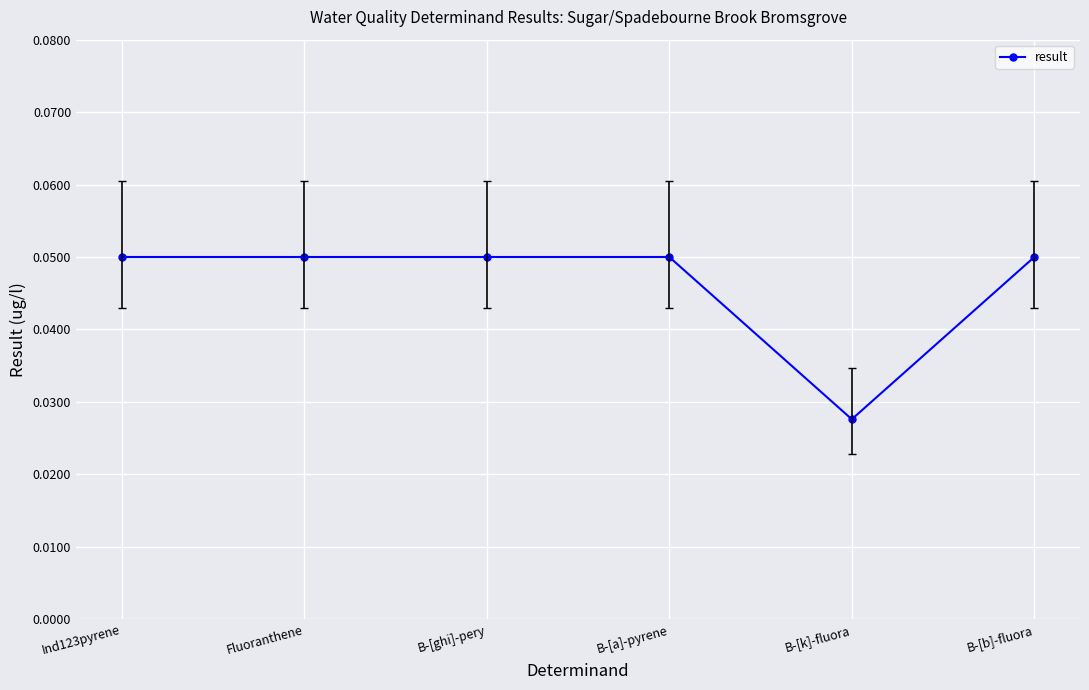

The chart shows a value of 0.0 at Fluoranthene. True or false?

False